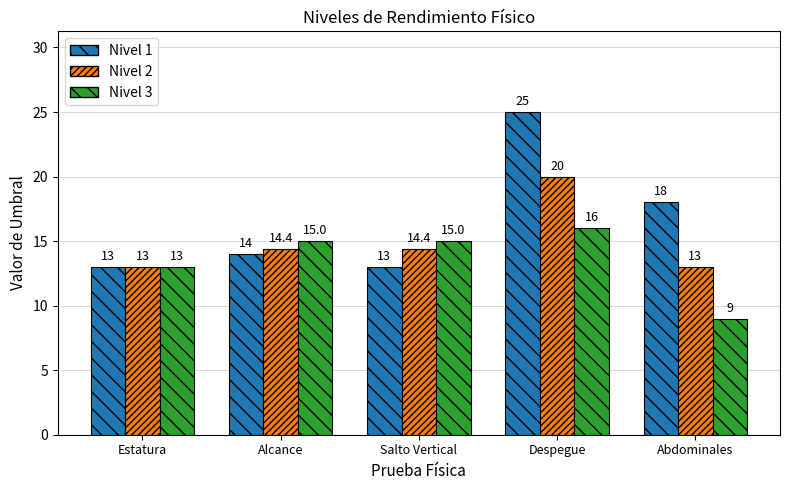

Reading left to right, extract all data points from this chart.

Nivel 1: Estatura=13.0	Alcance=14.0	Salto Vertical=13.0	Despegue=25.0	Abdominales=18.0
Nivel 2: Estatura=13.0	Alcance=14.4	Salto Vertical=14.4	Despegue=20.0	Abdominales=13.0
Nivel 3: Estatura=13.0	Alcance=15.0	Salto Vertical=15.0	Despegue=16.0	Abdominales=9.0